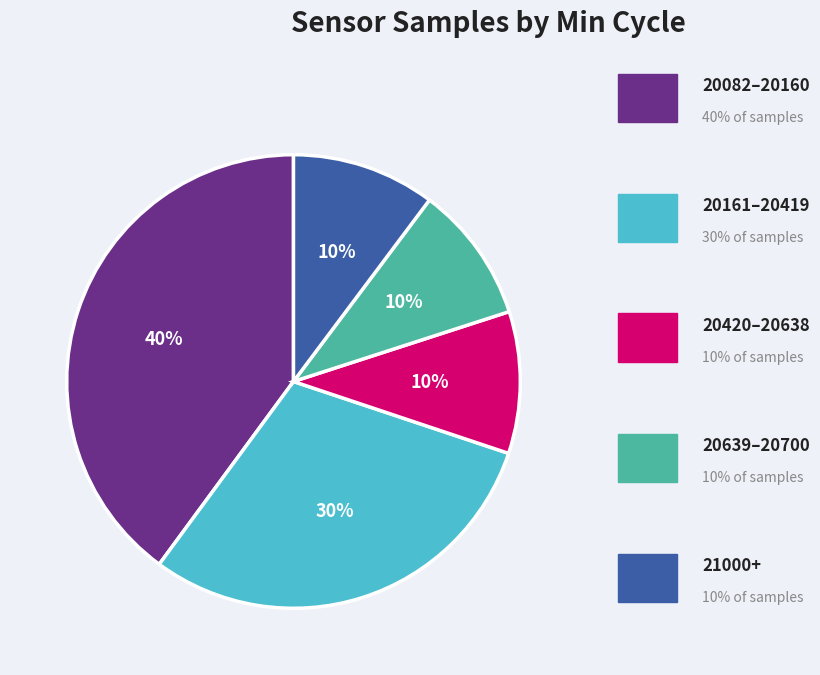

To the nearest percent, what is the difference between the largest and smallest slice percentages?

30%